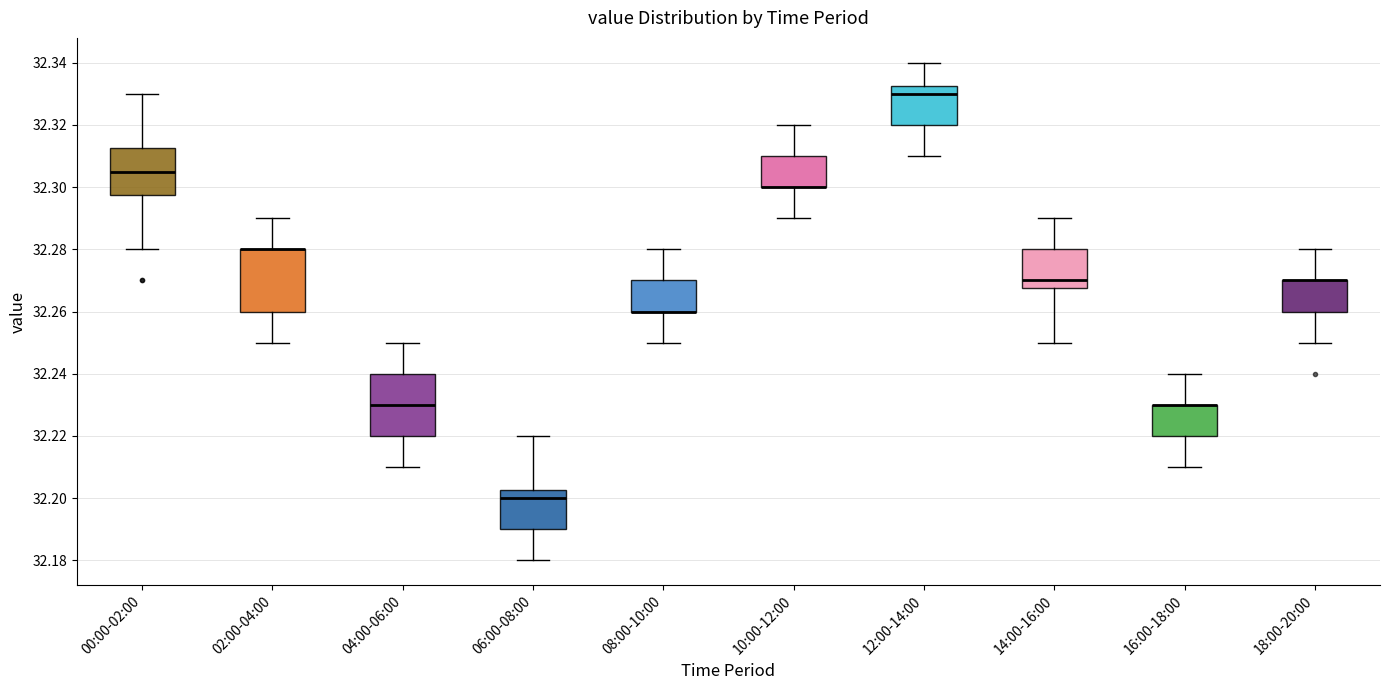

Where is the upper edge of the box for 02:00-04:00 on the y-axis? The values are not printed on the chart, so give them approximately, as read against the axis.

32.280